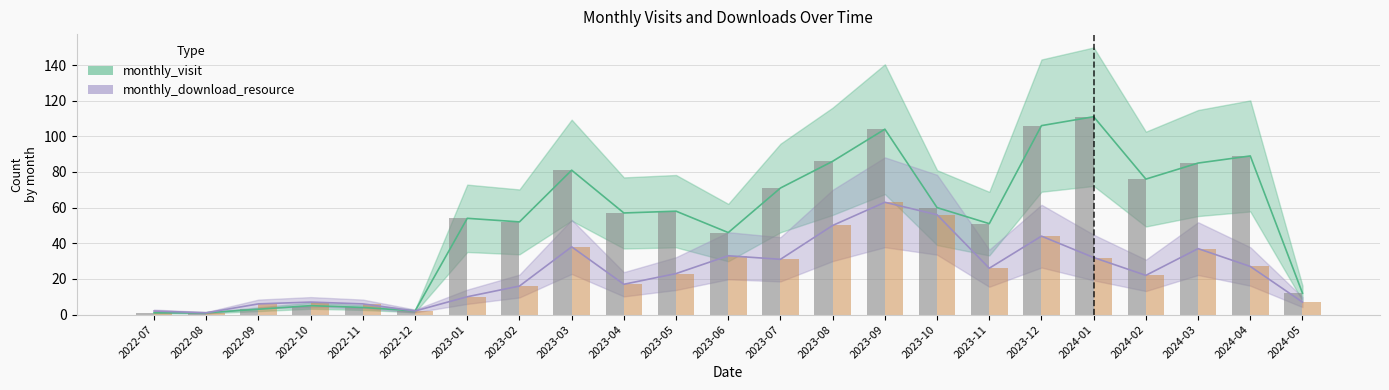

Which series has the largest range (max minus min)?

monthly_visit